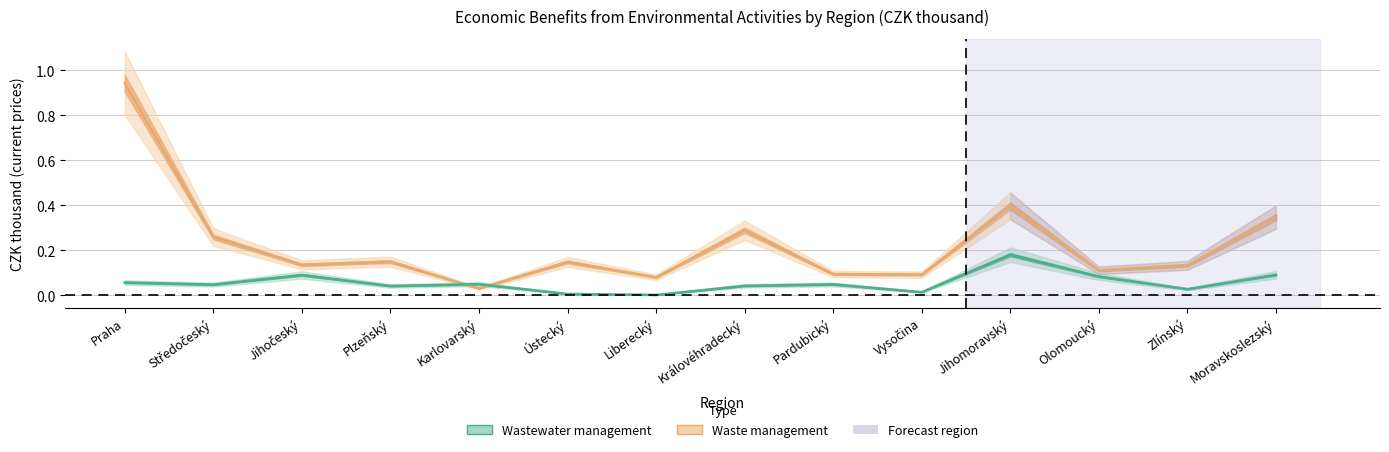

What are all the series names shown in the legend?

Wastewater management, Waste management